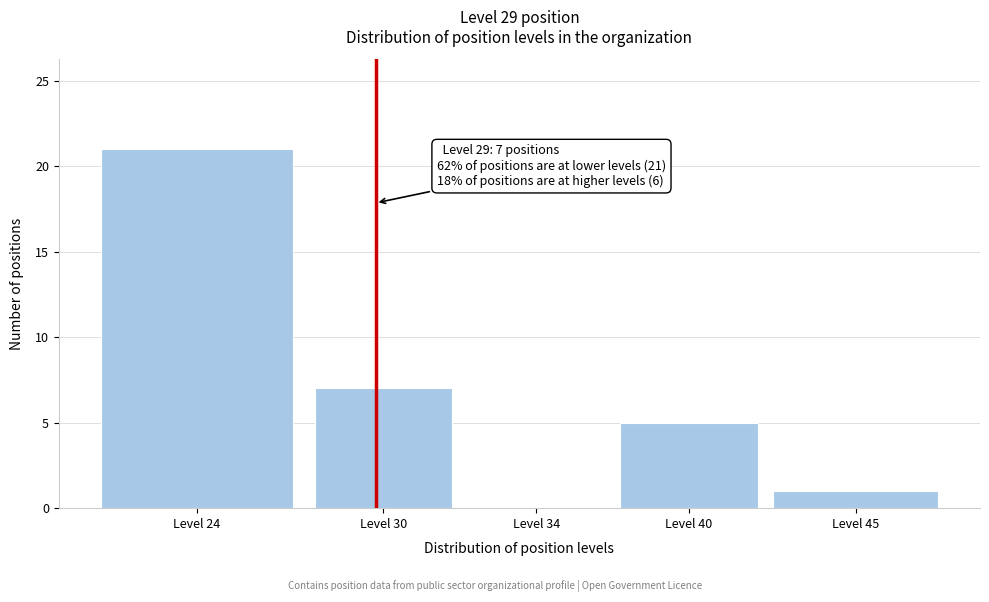

Reading right to left, extract all data points from this chart.

Level 45=1	Level 40=5	Level 34=0	Level 30=7	Level 24=21